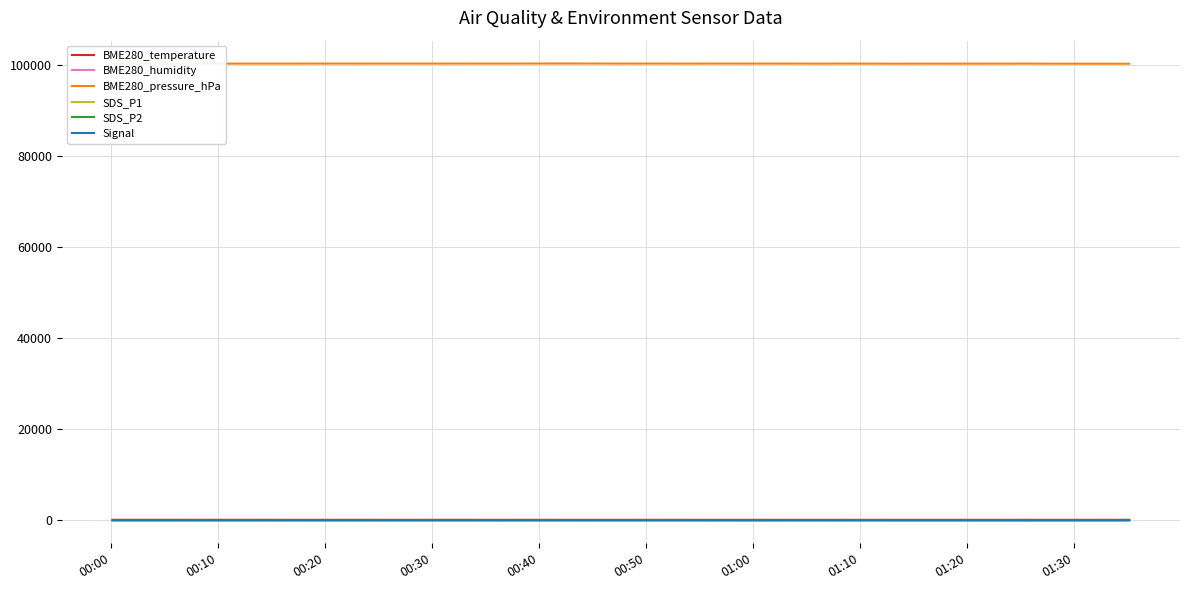

What is the maximum value for BME280_pressure_hPa?

100278.9